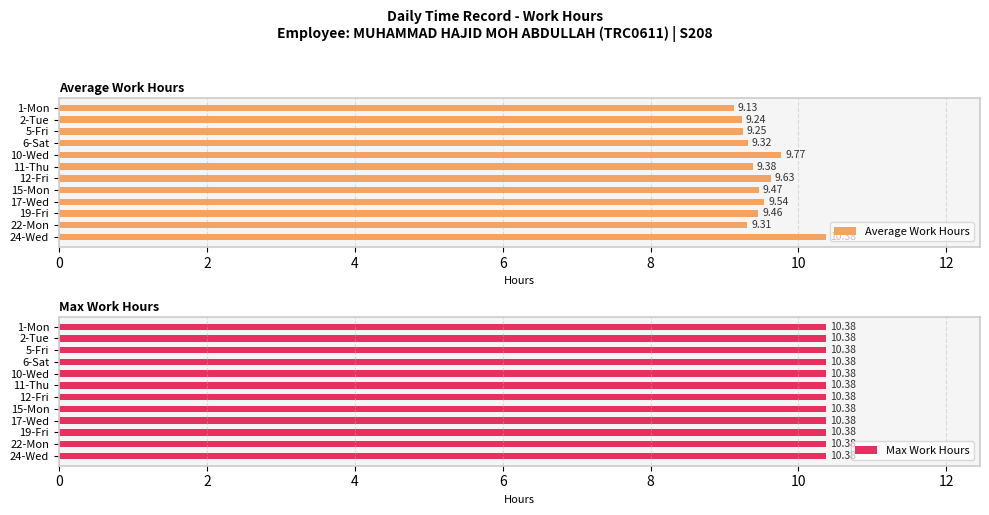

Rank the series by their maximum value, from lowest to highest.

Max Work Hours, Average Work Hours